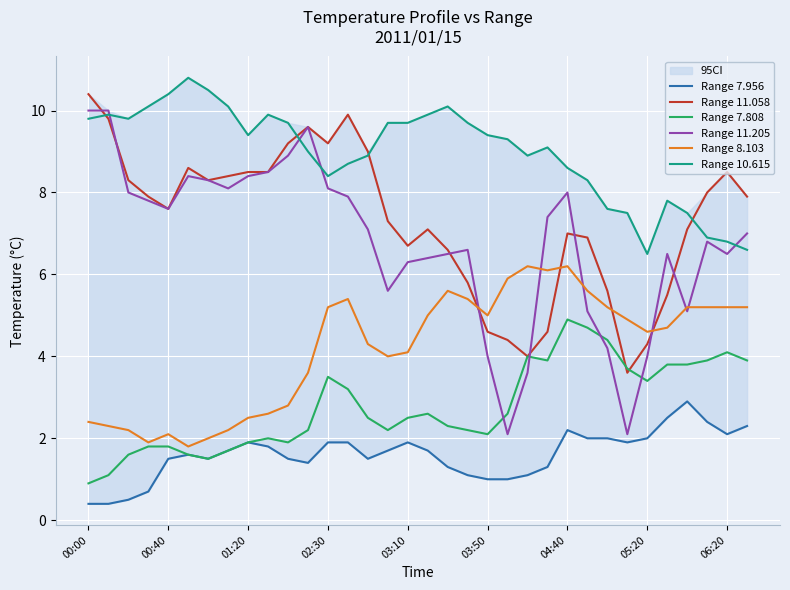

Reading right to left, extract all data points from this chart.

Range 7.956: 2.3	2.1	2.4	2.9	2.5	2.0	1.9	2.0	2.0	2.2	1.3	1.1	1.0	1.0	1.1	1.3	1.7	1.9	1.7	1.5	1.9	1.9	1.4	1.5	1.8	1.9	1.7	1.5	1.6	1.5	0.7	0.5	0.4	0.4
Range 11.058: 7.9	8.5	8.0	7.1	5.5	4.3	3.6	5.6	6.9	7.0	4.6	4.0	4.4	4.6	5.8	6.6	7.1	6.7	7.3	9.0	9.9	9.2	9.6	9.2	8.5	8.5	8.4	8.3	8.6	7.6	7.9	8.3	9.8	10.4
Range 7.808: 3.9	4.1	3.9	3.8	3.8	3.4	3.7	4.4	4.7	4.9	3.9	4.0	2.6	2.1	2.2	2.3	2.6	2.5	2.2	2.5	3.2	3.5	2.2	1.9	2.0	1.9	1.7	1.5	1.6	1.8	1.8	1.6	1.1	0.9
Range 11.205: 7.0	6.5	6.8	5.1	6.5	4.0	2.1	4.2	5.1	8.0	7.4	3.6	2.1	4.0	6.6	6.5	6.4	6.3	5.6	7.1	7.9	8.1	9.6	8.9	8.5	8.4	8.1	8.3	8.4	7.6	7.8	8.0	10.0	10.0
Range 8.103: 5.2	5.2	5.2	5.2	4.7	4.6	4.9	5.2	5.6	6.2	6.1	6.2	5.9	5.0	5.4	5.6	5.0	4.1	4.0	4.3	5.4	5.2	3.6	2.8	2.6	2.5	2.2	2.0	1.8	2.1	1.9	2.2	2.3	2.4
Range 10.615: 6.6	6.8	6.9	7.5	7.8	6.5	7.5	7.6	8.3	8.6	9.1	8.9	9.3	9.4	9.7	10.1	9.9	9.7	9.7	8.9	8.7	8.4	9.0	9.7	9.9	9.4	10.1	10.5	10.8	10.4	10.1	9.8	9.9	9.8